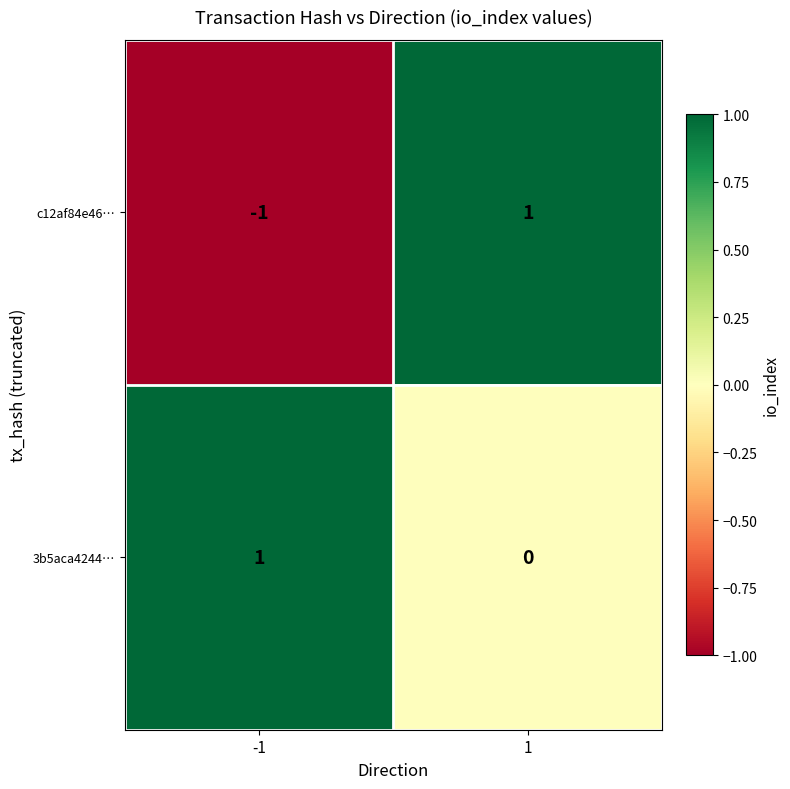

Rank the categories by 3b5aca4244… value from highest to lowest.

-1, 1